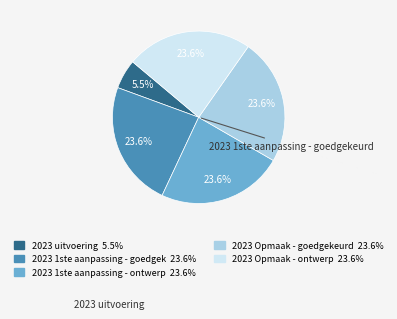

Does any single category account for the majority?

No